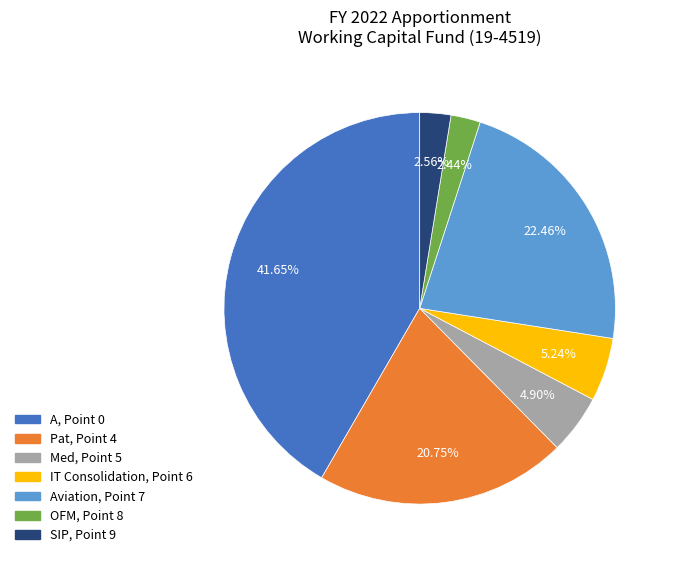

Which has a higher value, Aviation, Point 7 or OFM, Point 8?

Aviation, Point 7